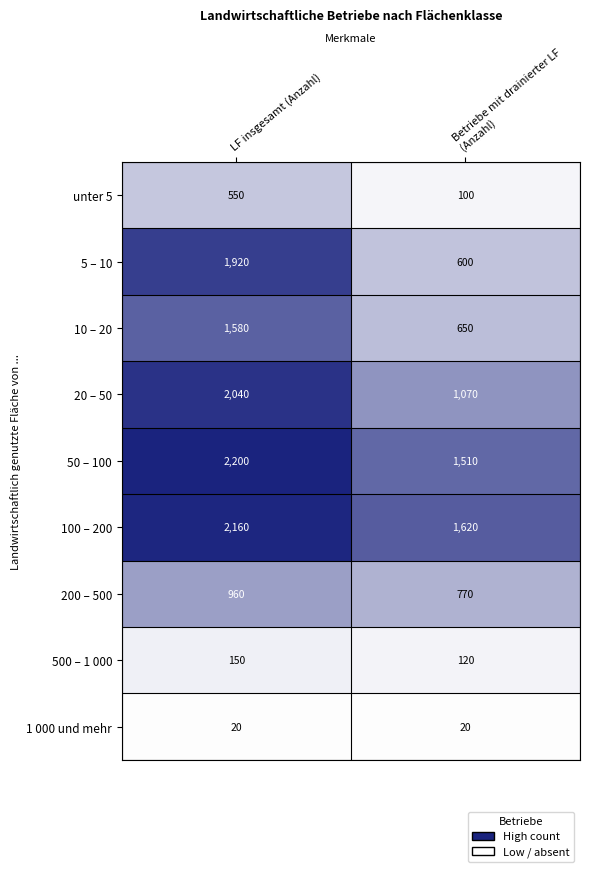

At which label does 100 – 200 reach its minimum?

Betriebe mit drainierter LF (Anzahl)